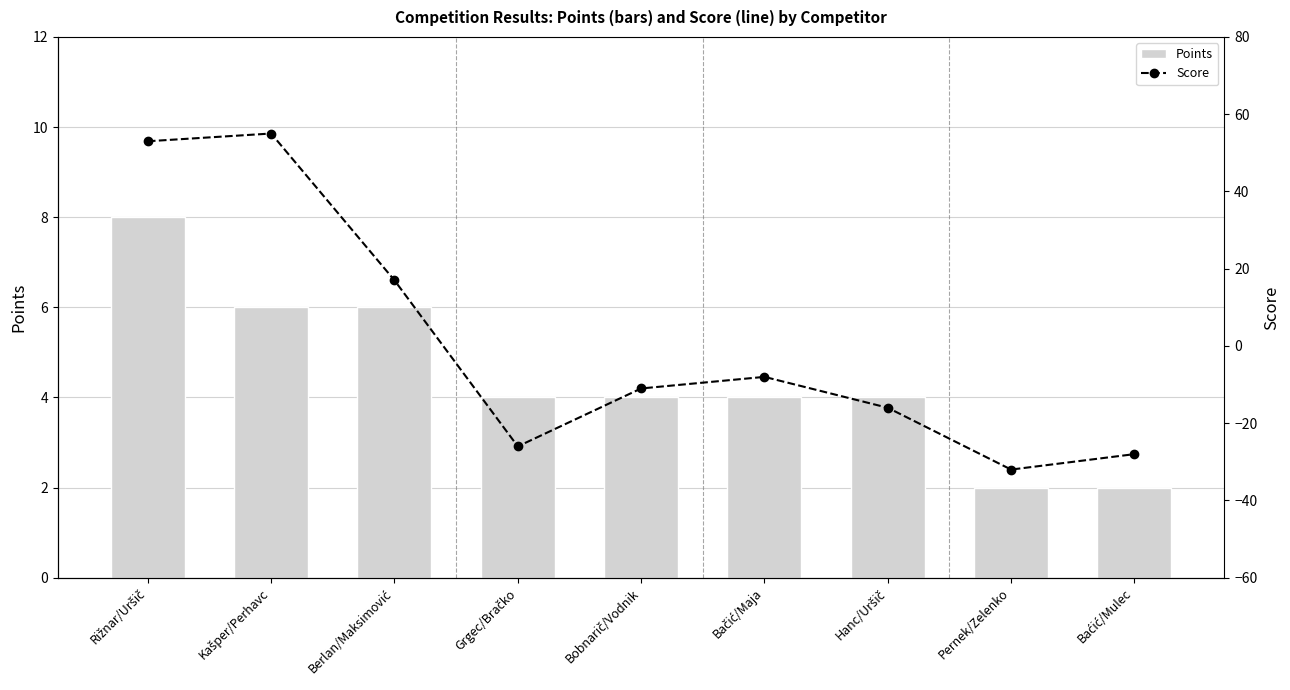

What is the sum of the Score values at Baćić/Mulec and Rižnar/Uršič?

25